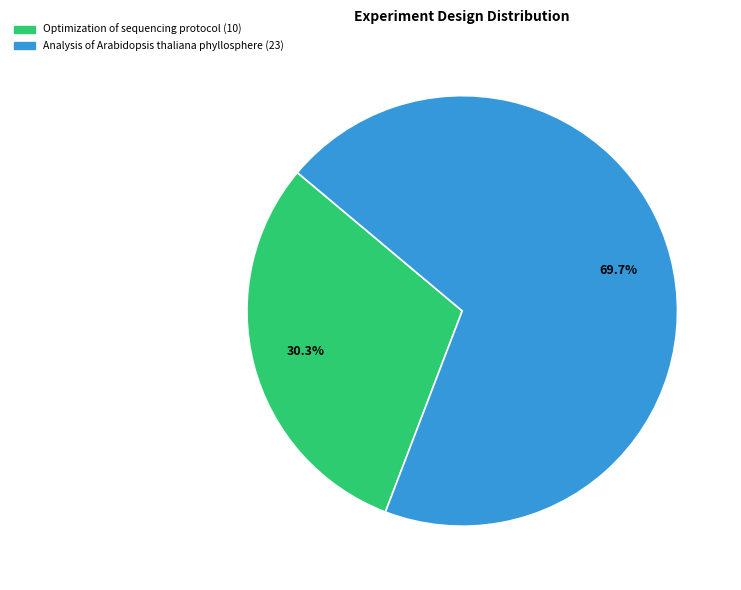

What is the largest slice in the pie chart?

Analysis of Arabidopsis thaliana phyllosphere